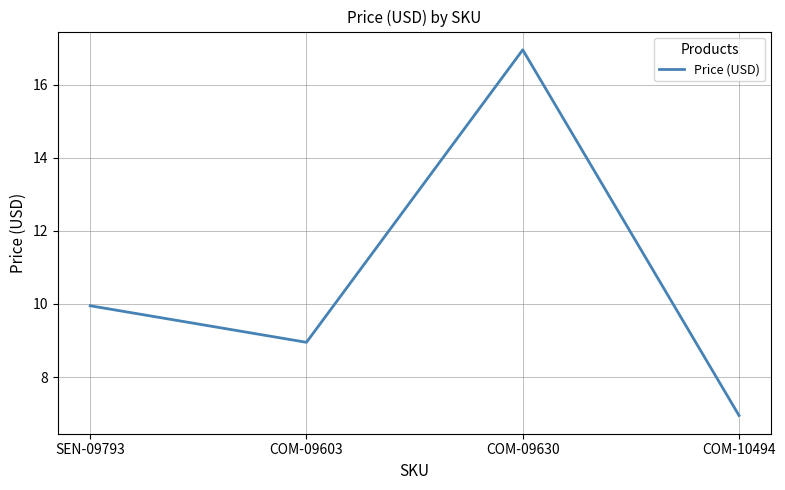

The chart shows a value of 7.0 at COM-10494. True or false?

True